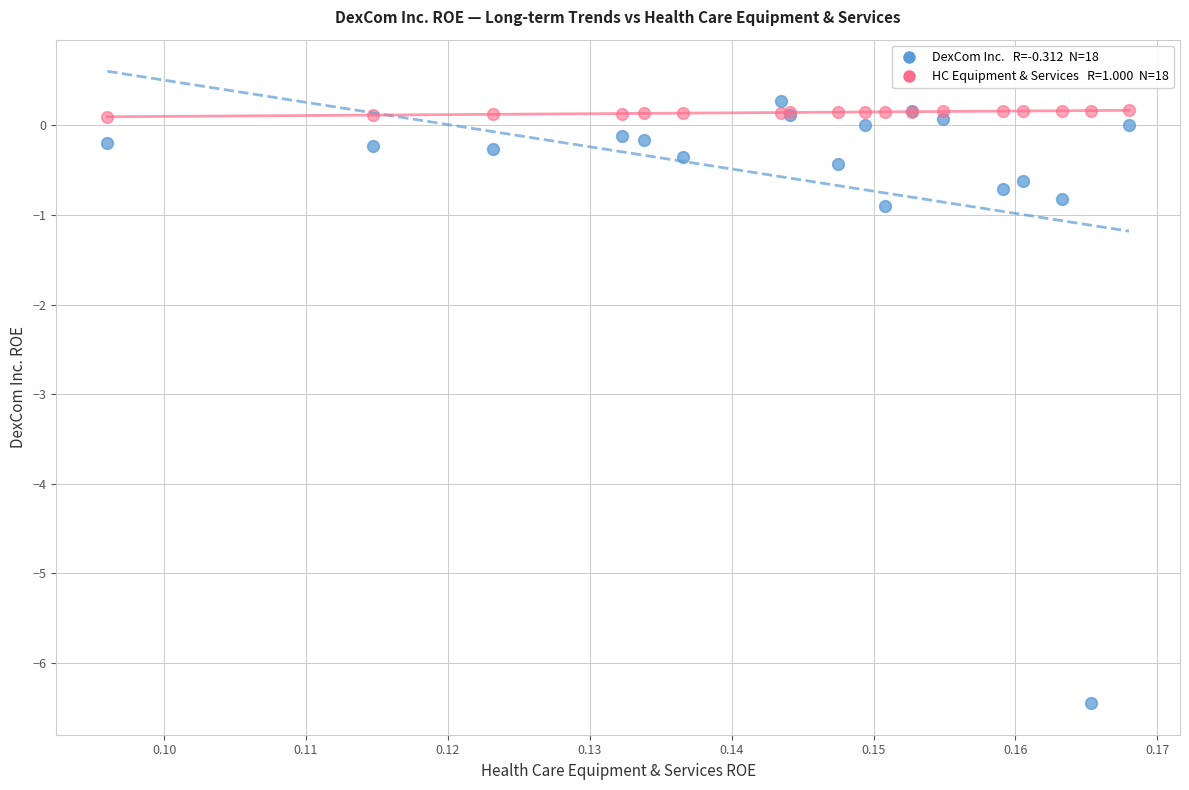

Across all series, what Y value is closest to -3?

-0.9